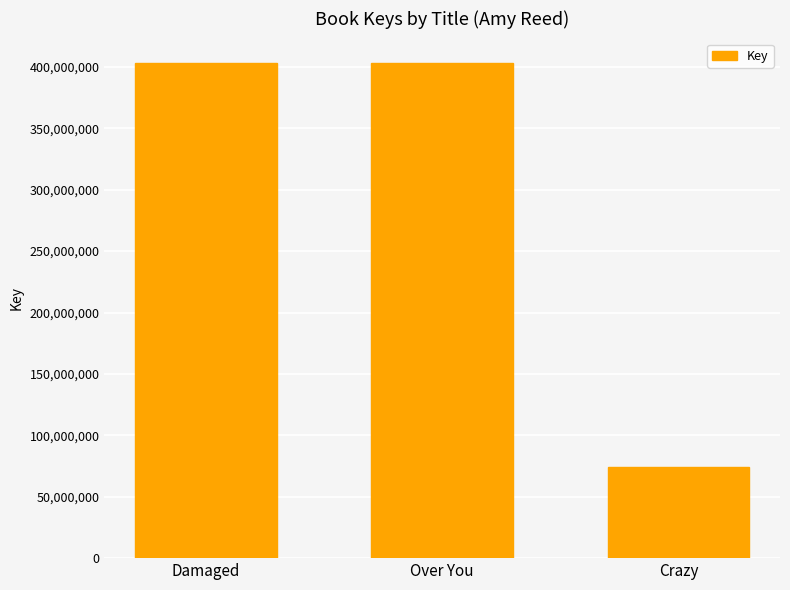

What is the sum of the values at Over You and Damaged?

805826459